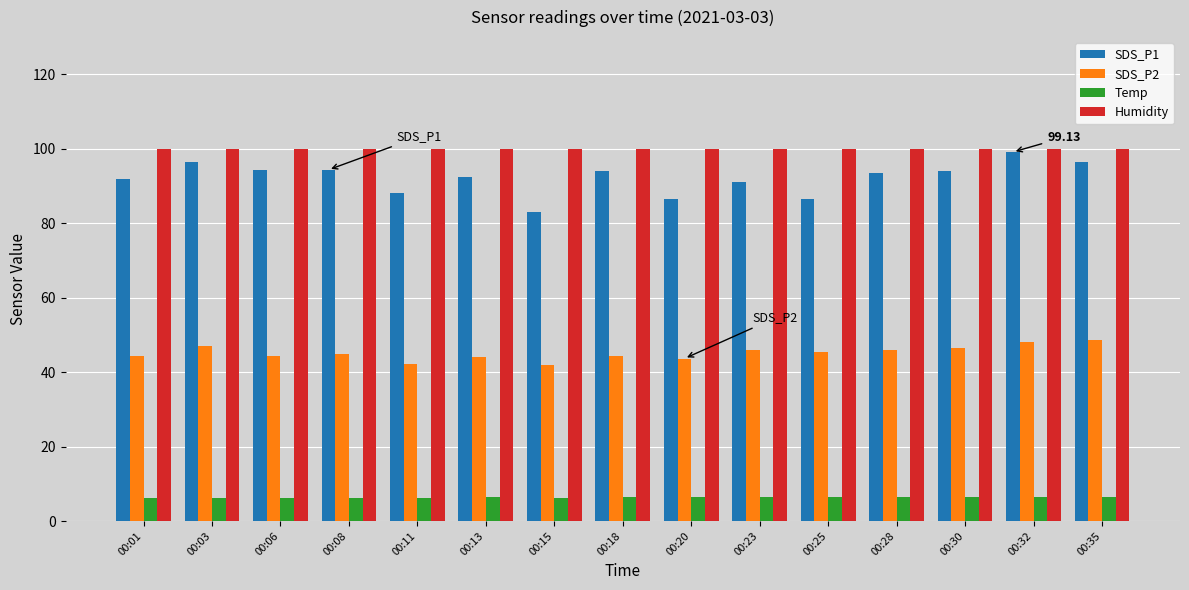

What is the value of the Humidity bar at the 13th from the left?

99.9